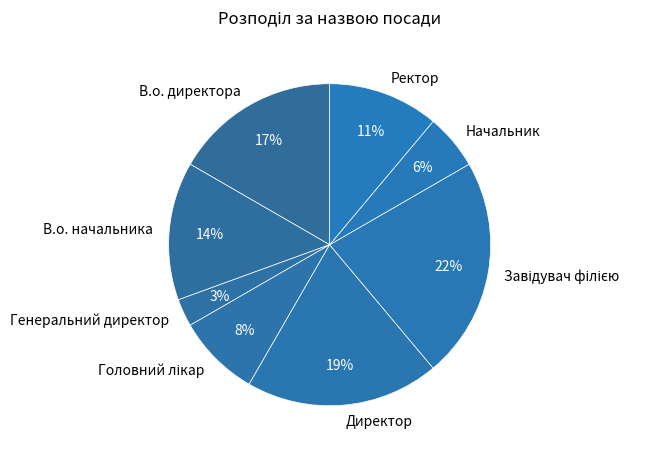

Is Начальник the majority of the pie?

No